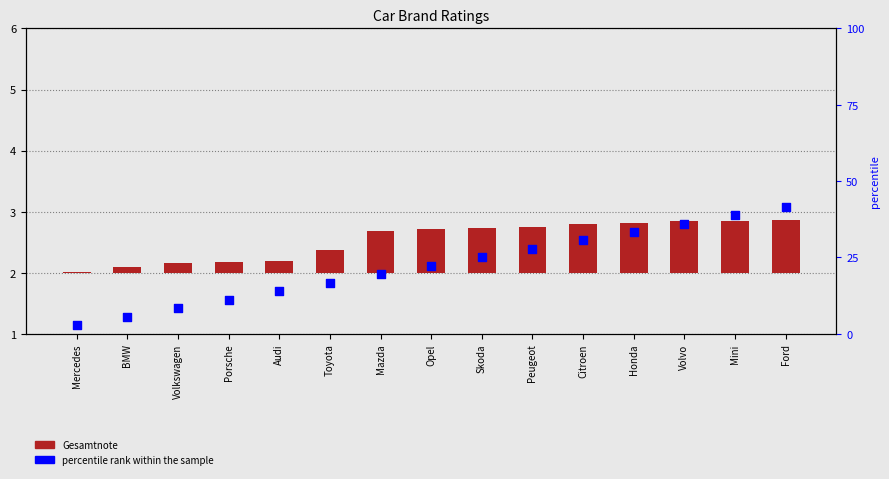

Which series contains the lowest Y value?

Gesamtnote